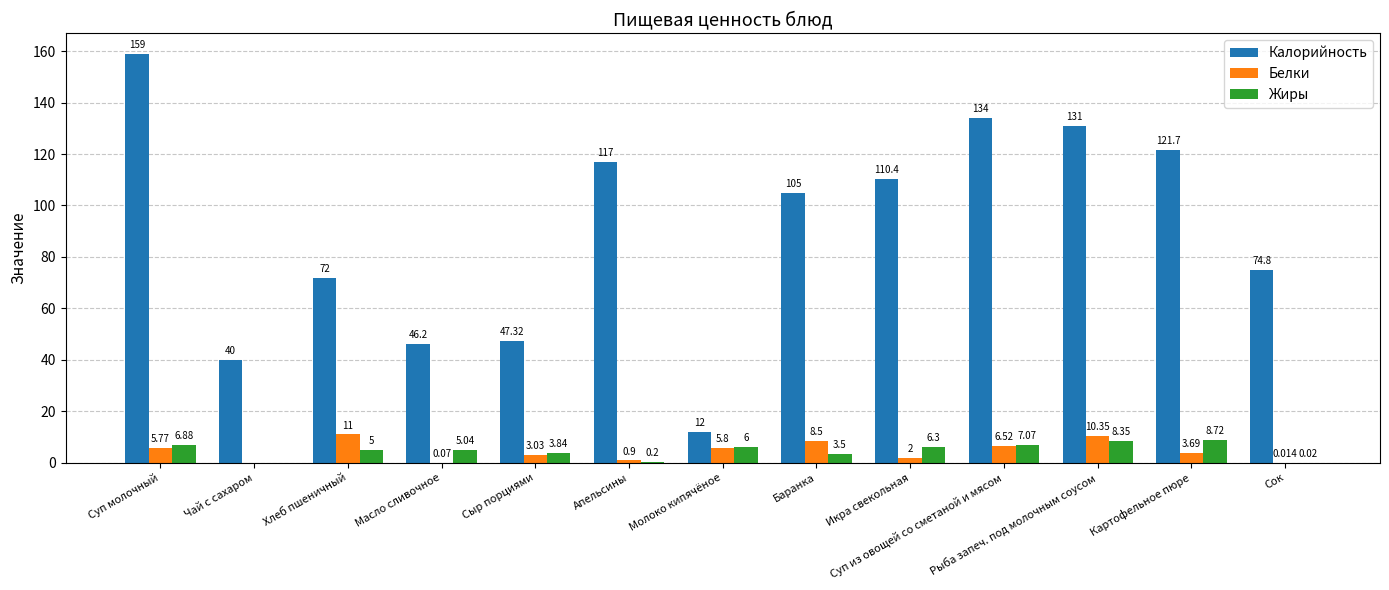

How many groups of bars are there?

13